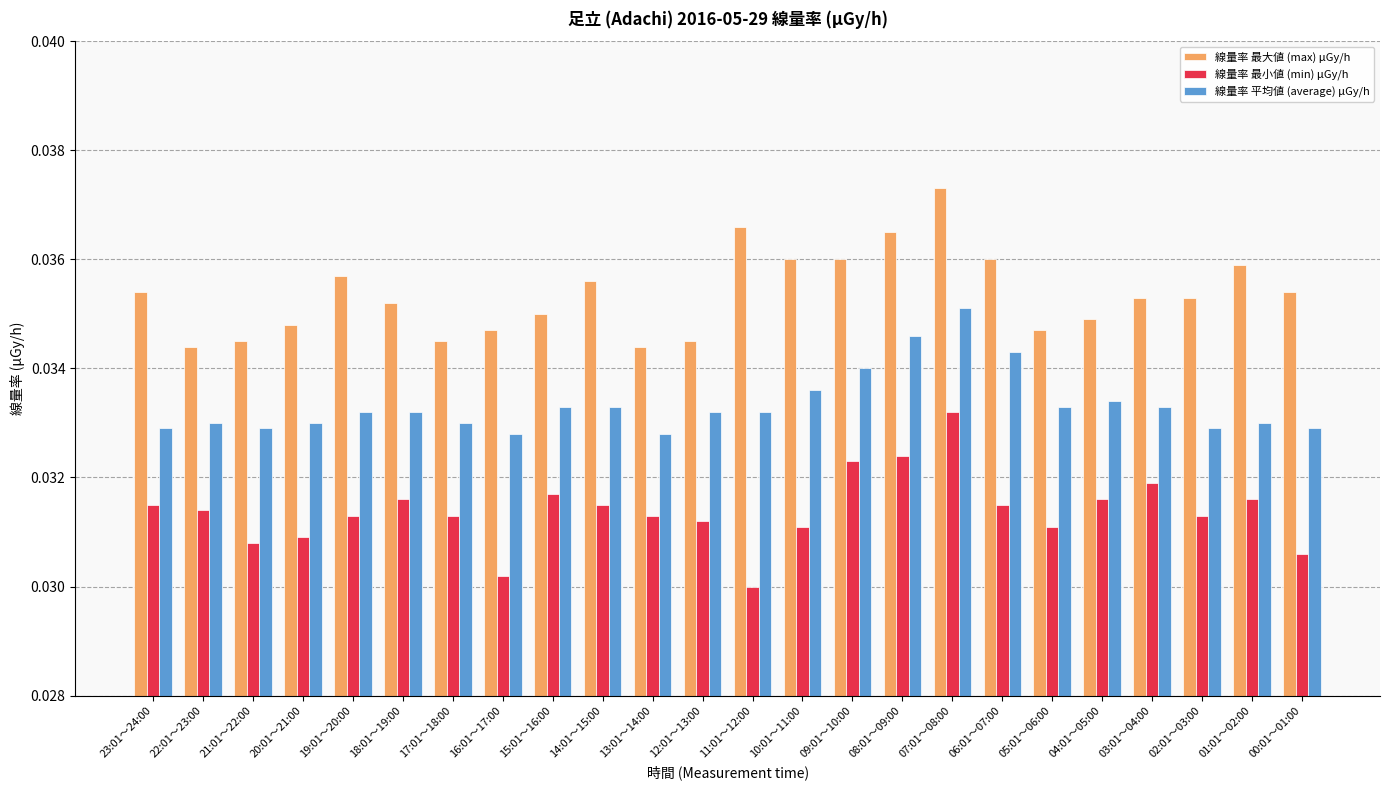

How many groups of bars are there?

24